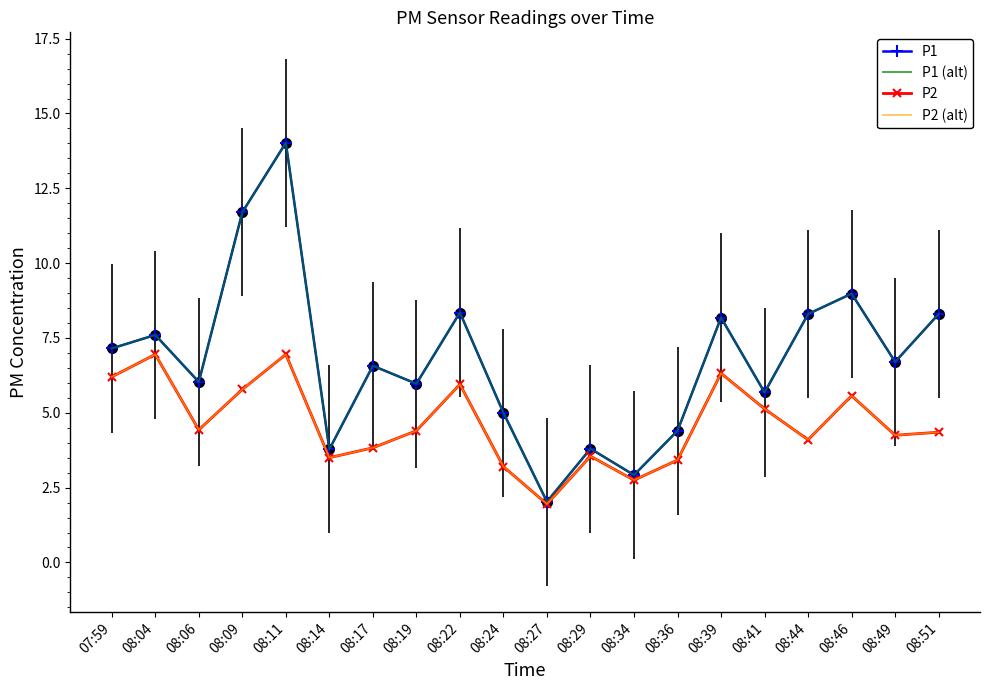

At which category does P1 (alt) reach its first local peak?

08:04